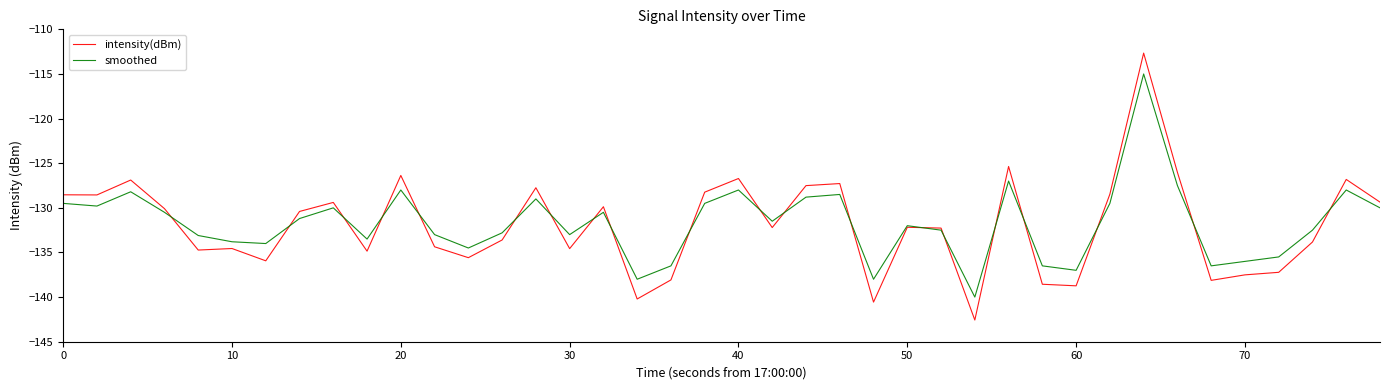

Rank the series by their maximum value, from highest to lowest.

intensity(dBm), smoothed